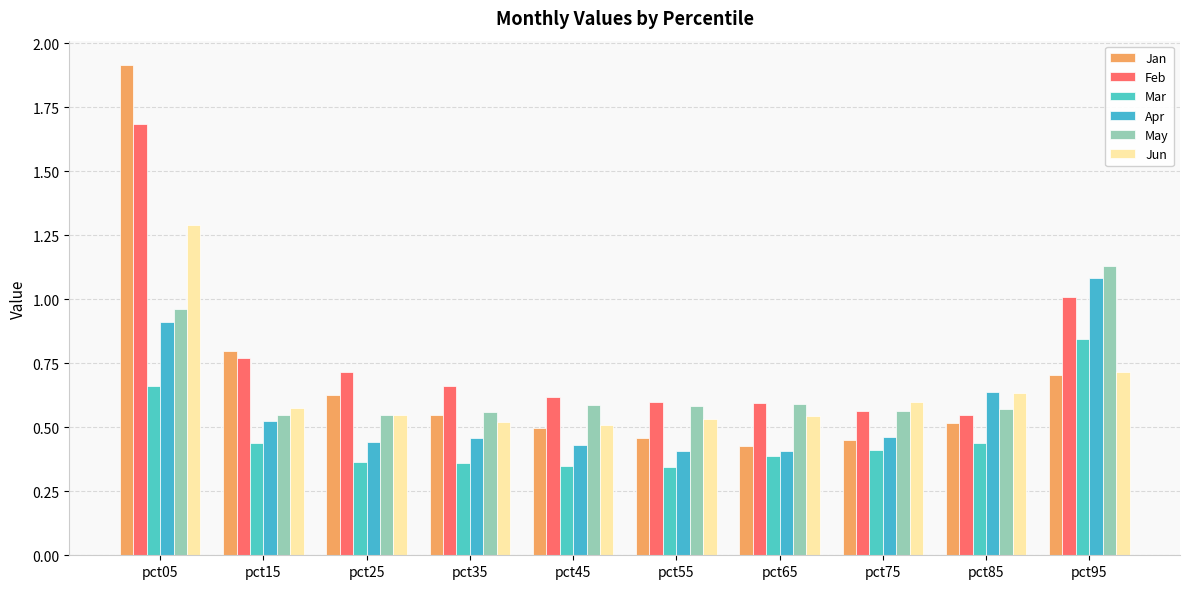

How many bars are there in each group?

6